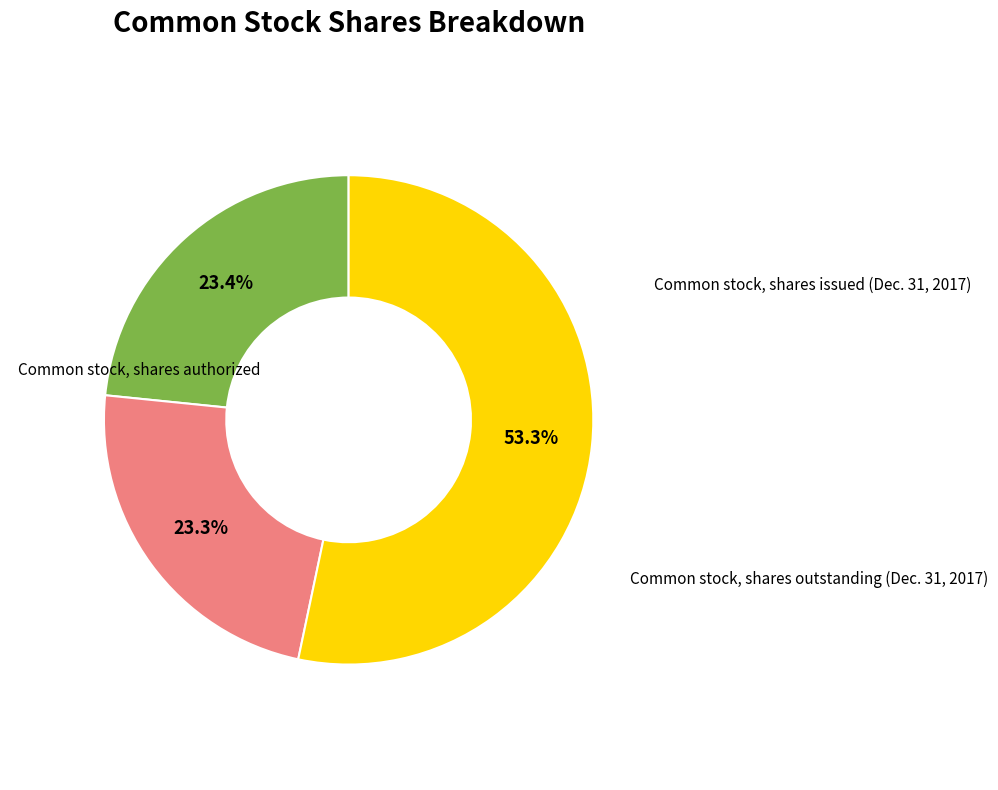

How many slices are in this pie chart?

3